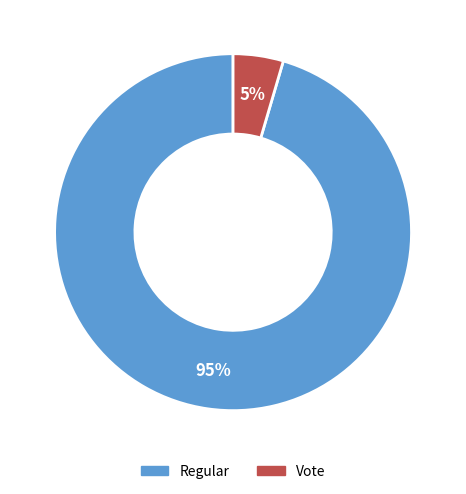

Between Vote and Regular, which is larger?

Regular